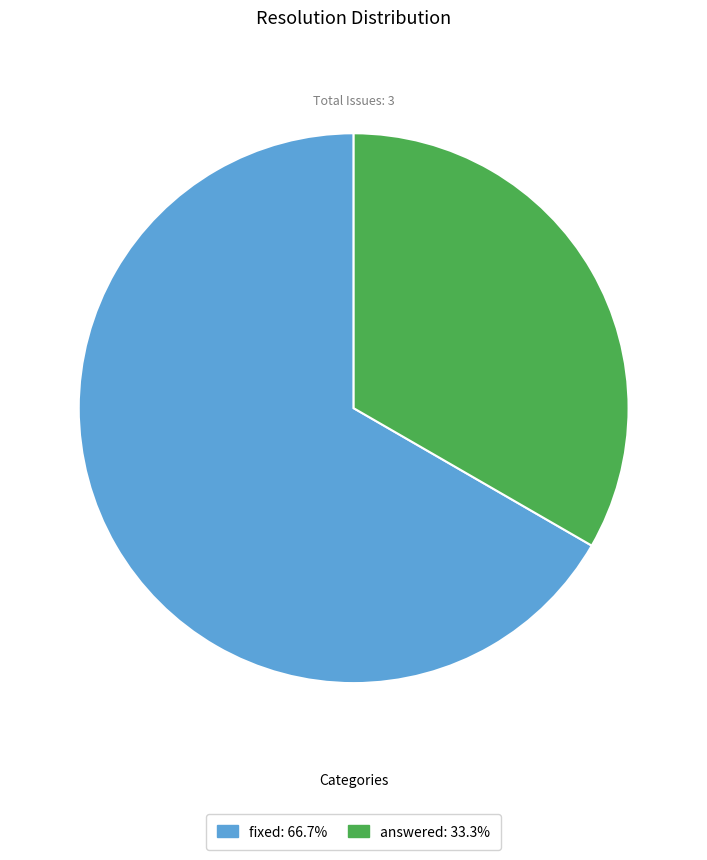

True or false: answered accounts for 28% of the total.

False